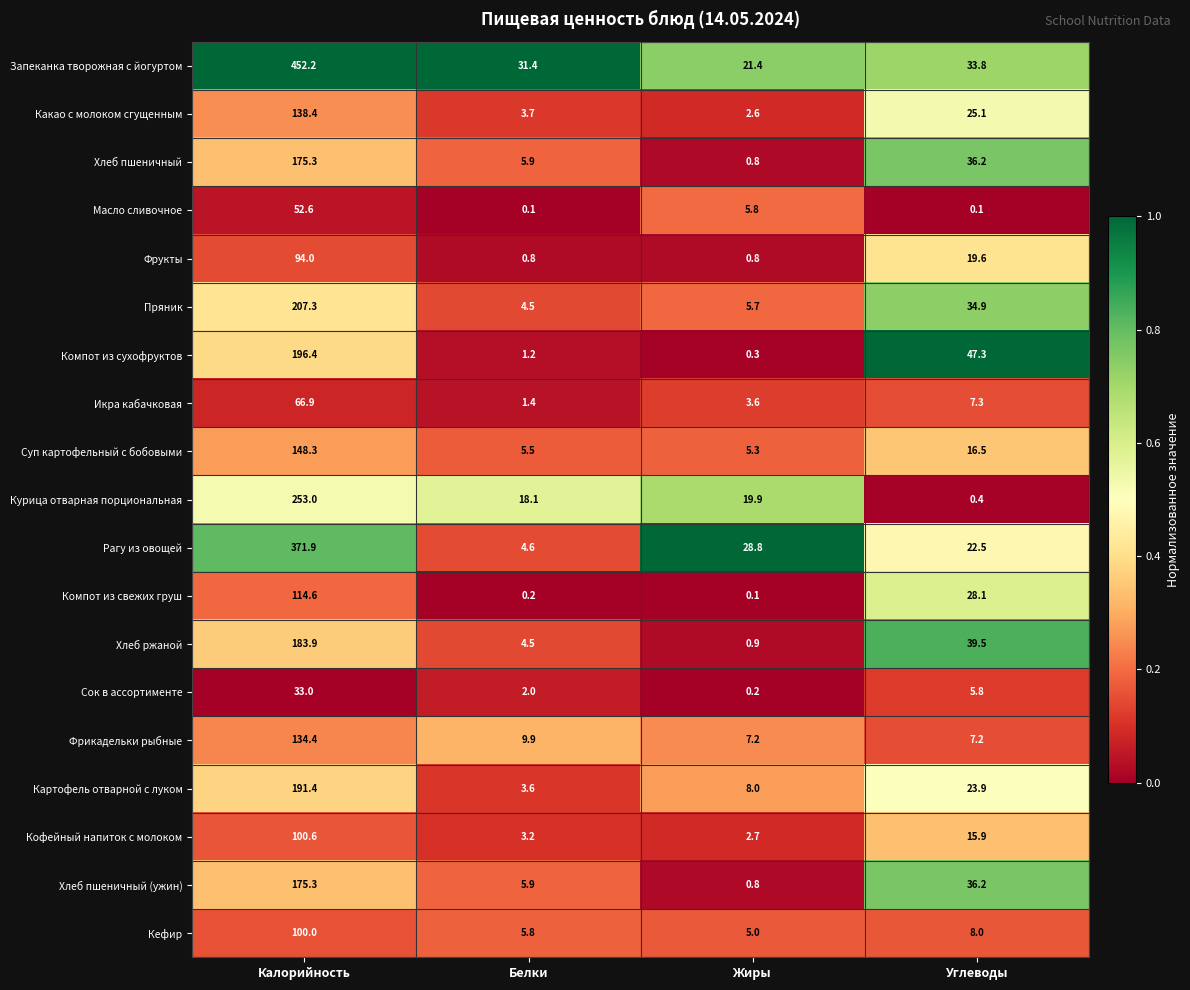

What is the difference between the second highest and minimum values in the Фрикадельки рыбные series?

2.7